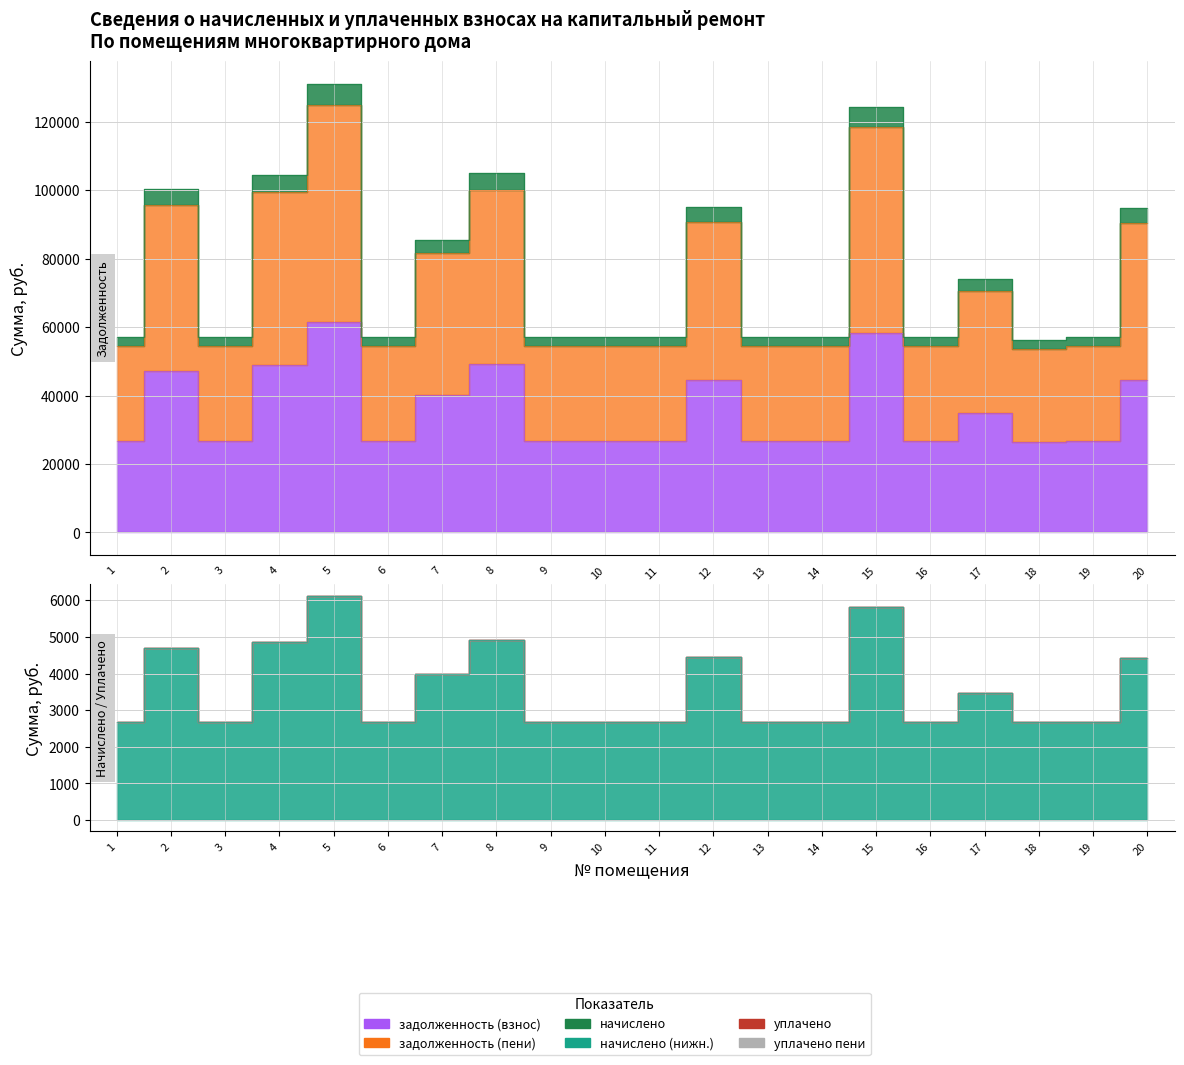

What is the total value across all series at 9?

83778.0